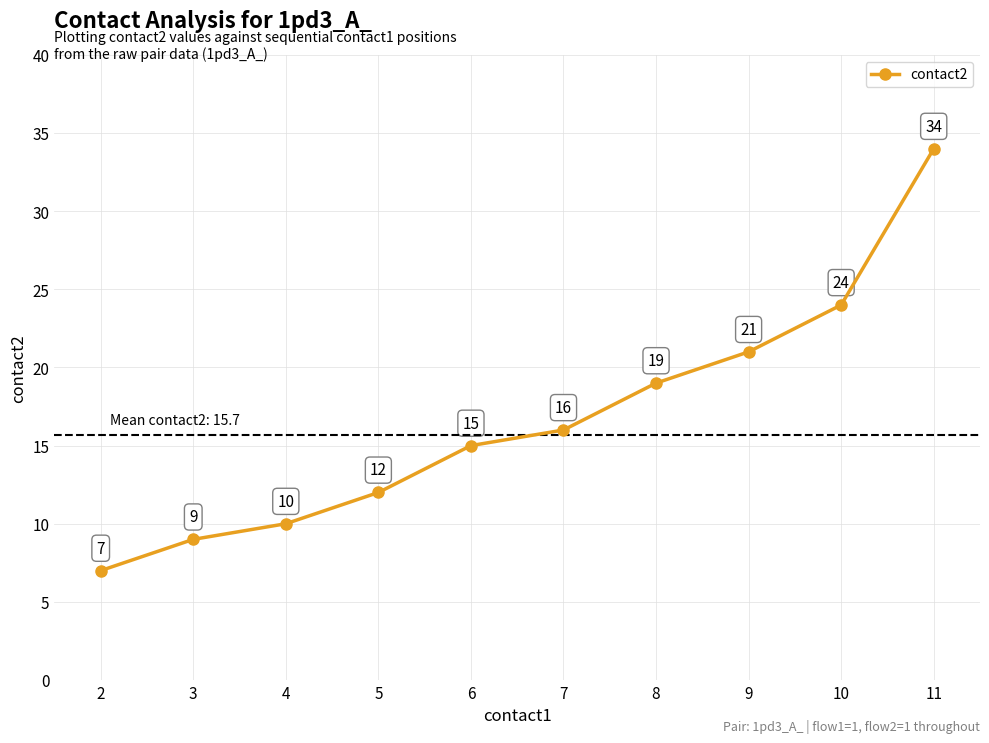

The value at 10 is 15. True or false?

False